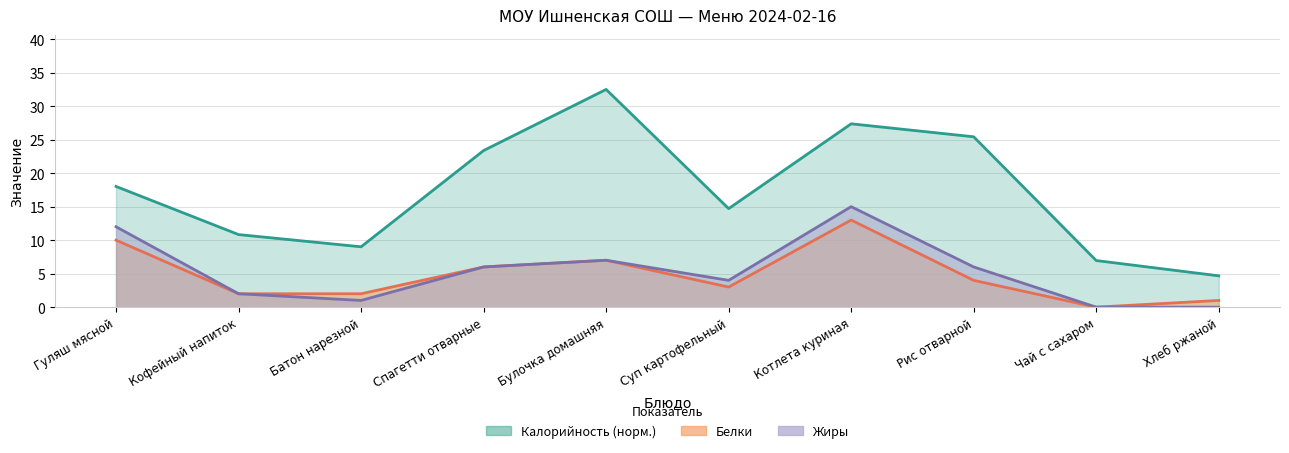

True or false: Жиры has more than 0 points higher than both neighbors.

True